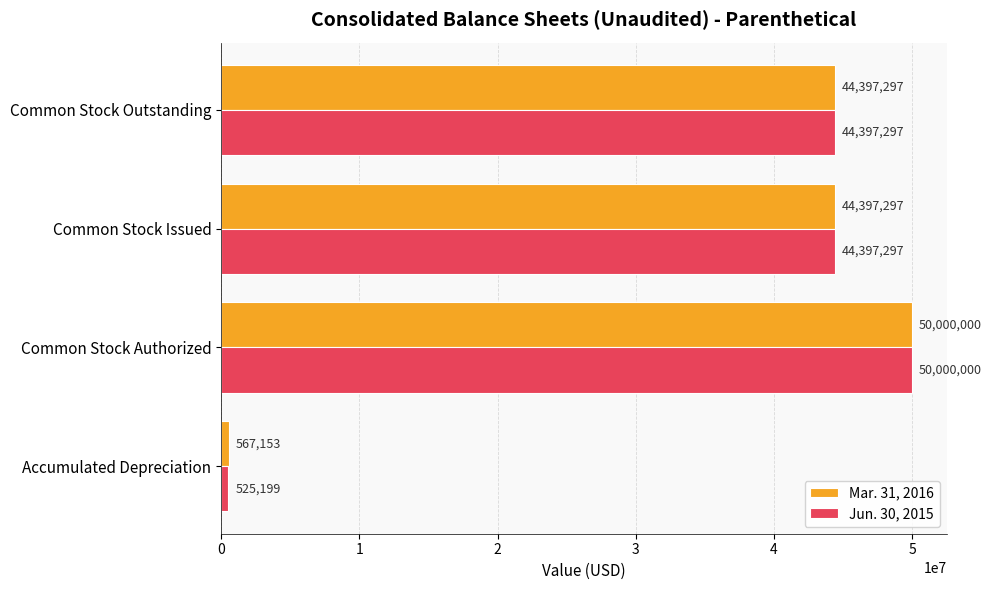

Rank the series by their average value, from lowest to highest.

Jun. 30, 2015, Mar. 31, 2016